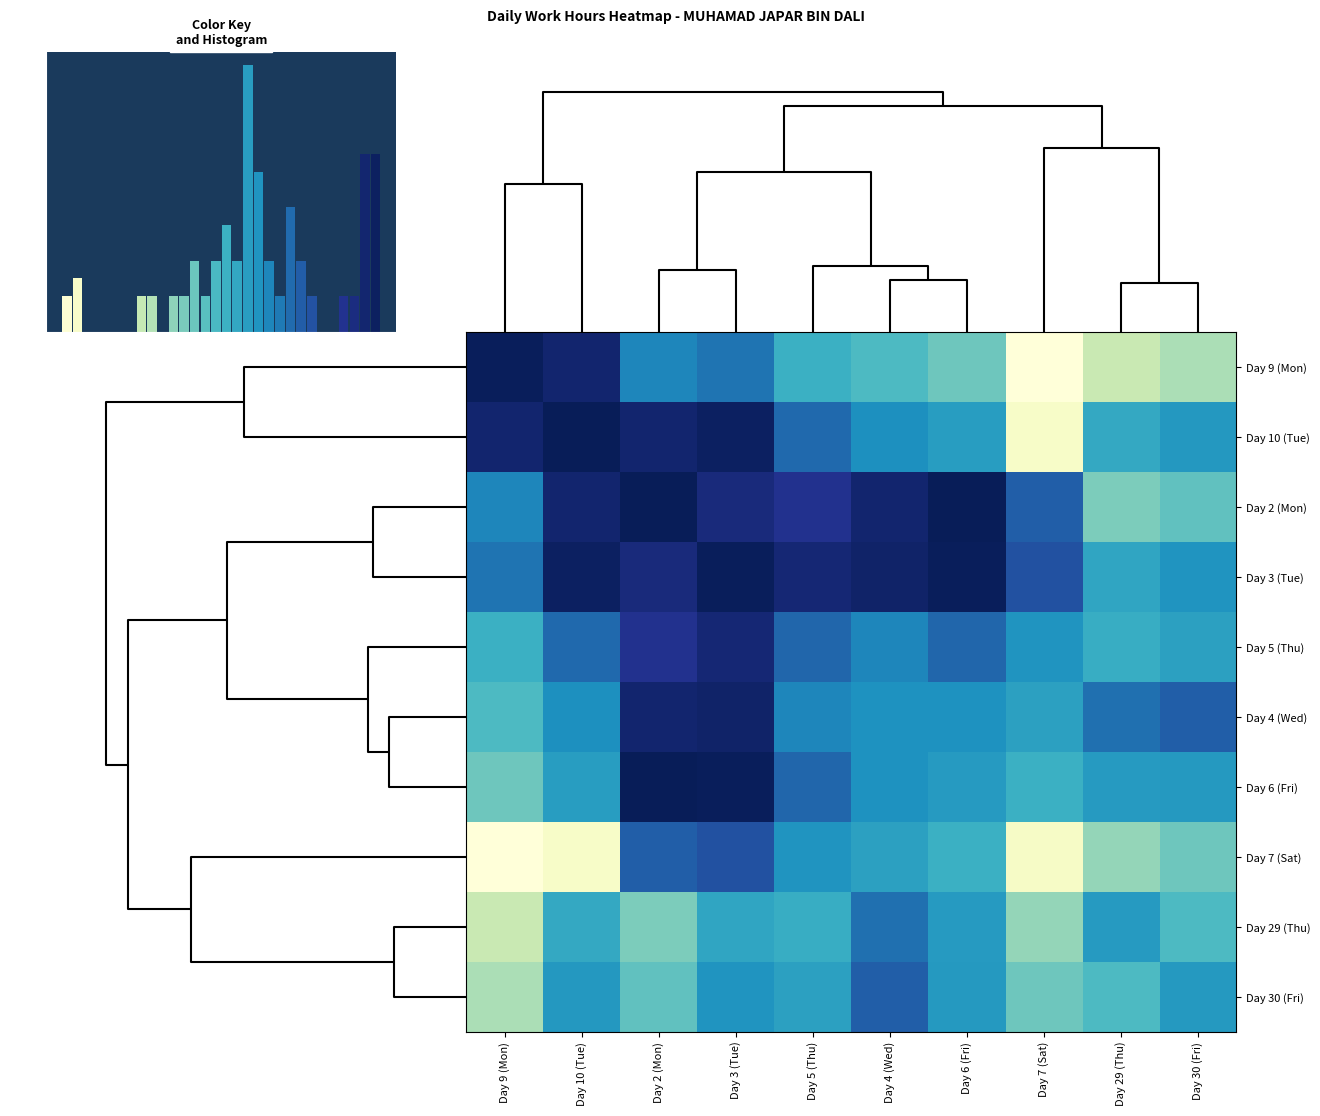

At which label does Day 29 (Thu) reach its minimum?

Day 9 (Mon)